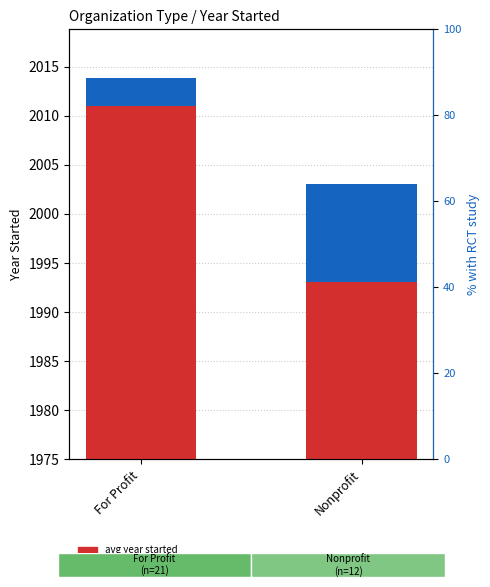

Does the chart contain any negative values?

No